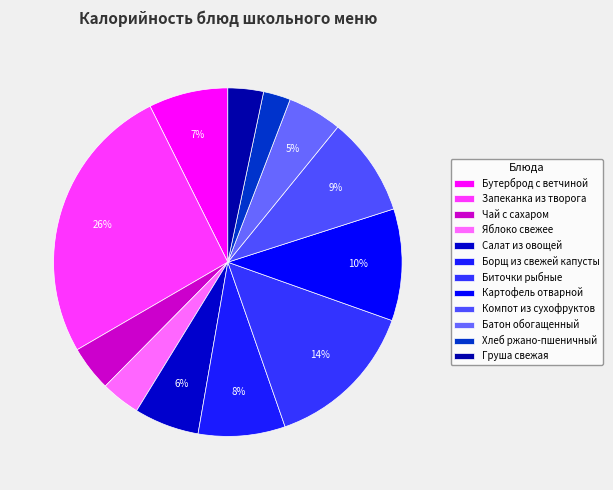

How many slices are in this pie chart?

12